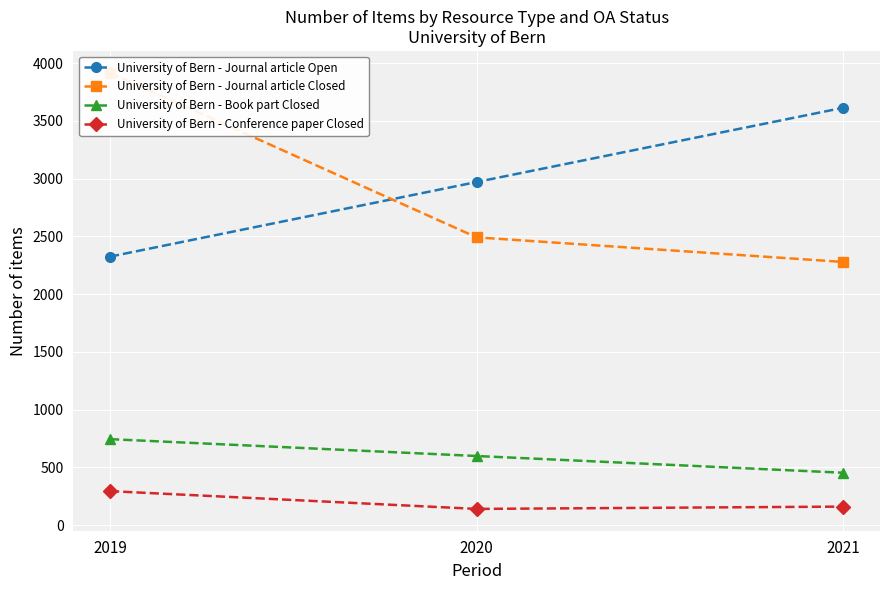

List the labels in order of University of Bern - Book part Closed value, smallest first.

2021, 2020, 2019